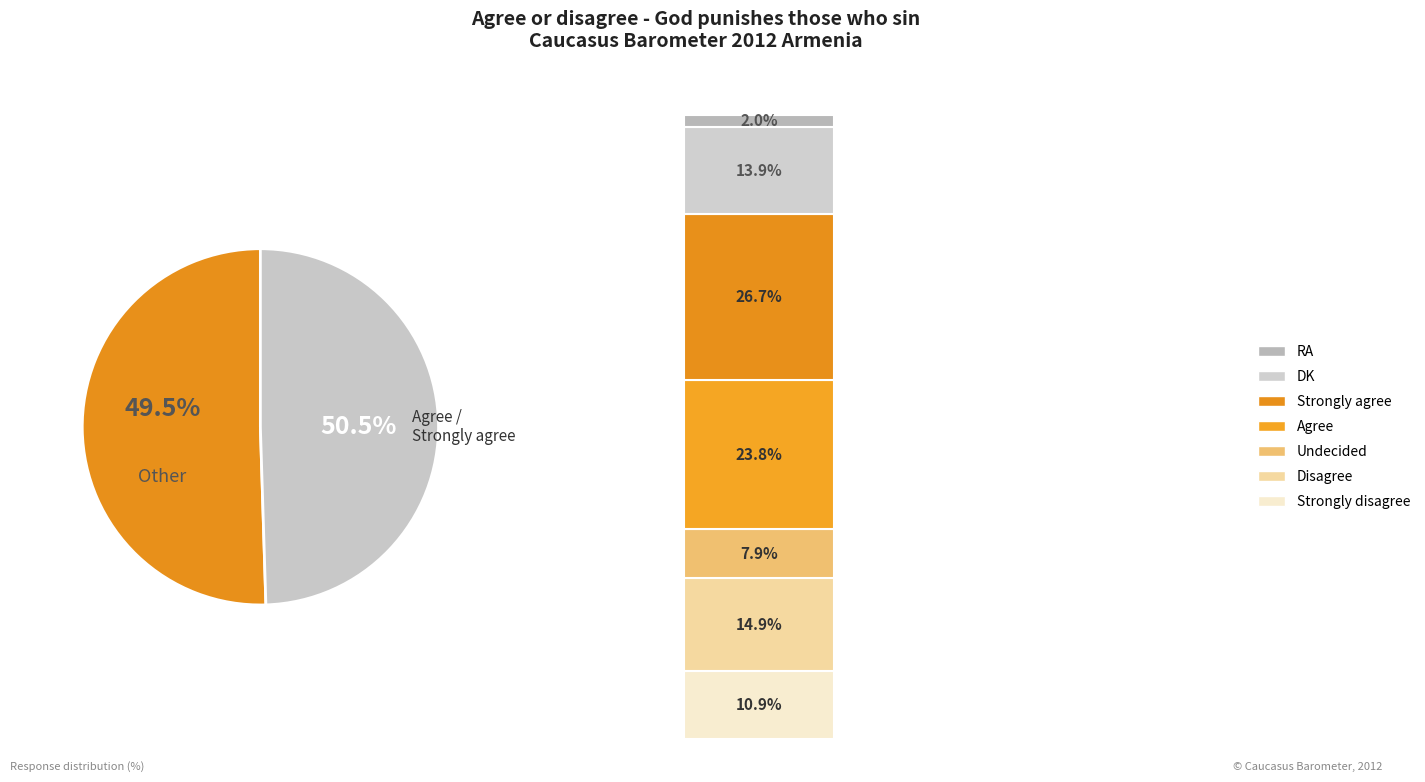

To the nearest percent, what is the difference between the largest and smallest slice percentages?

25%